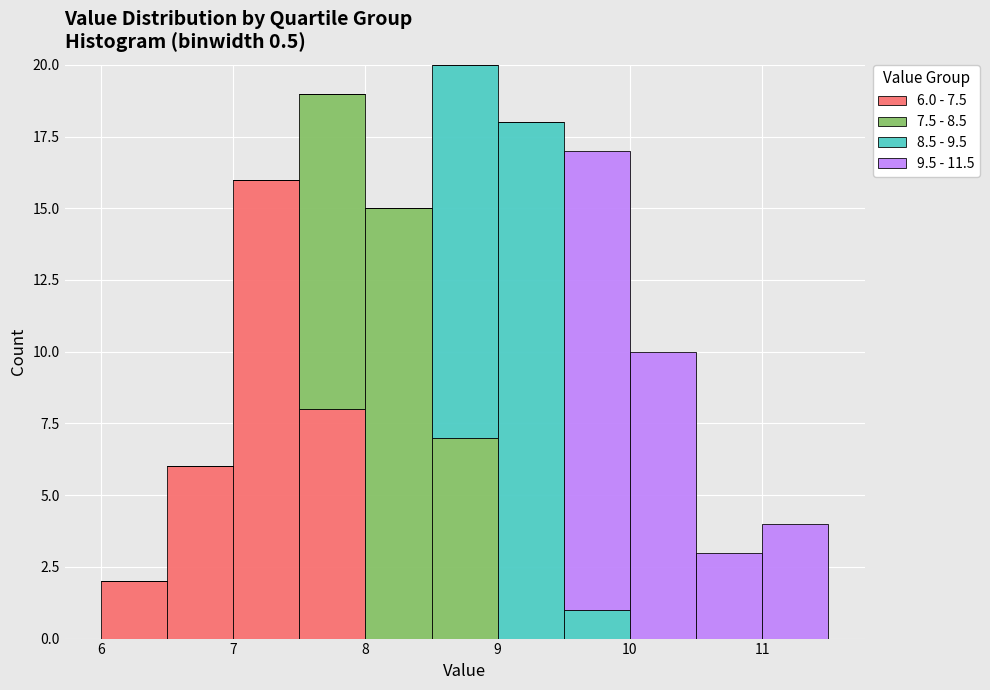

Which range on the x-axis has the tallest stacked bar (by total height)?

8.5 to 9.0